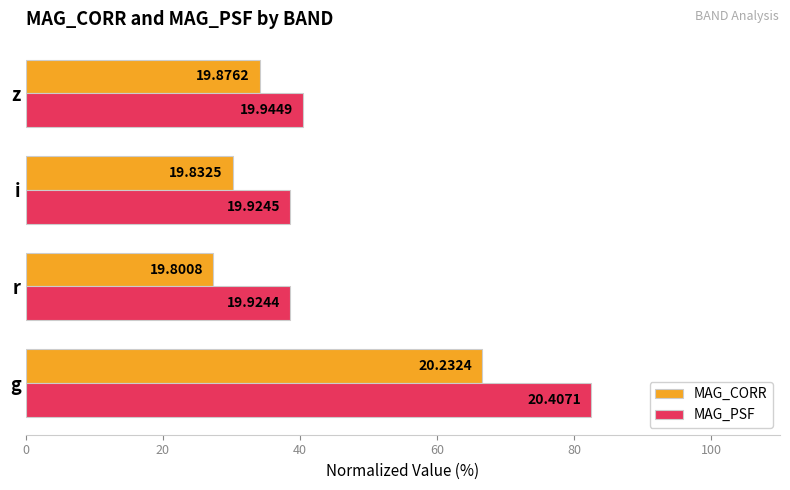

What are all the series names shown in the legend?

MAG_CORR, MAG_PSF